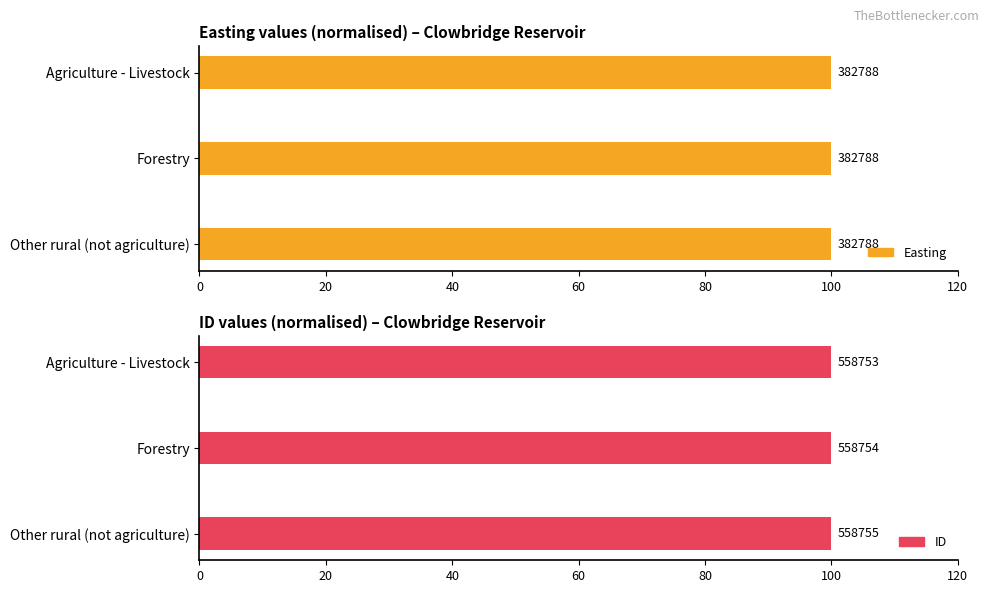

Is it true that ID equals 100.0 at Other rural (not agriculture)?

True